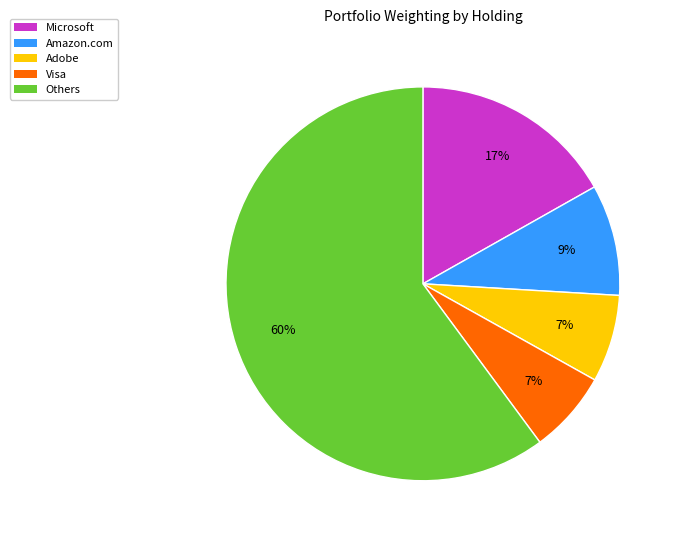

Which category has the biggest portion of the pie?

Others